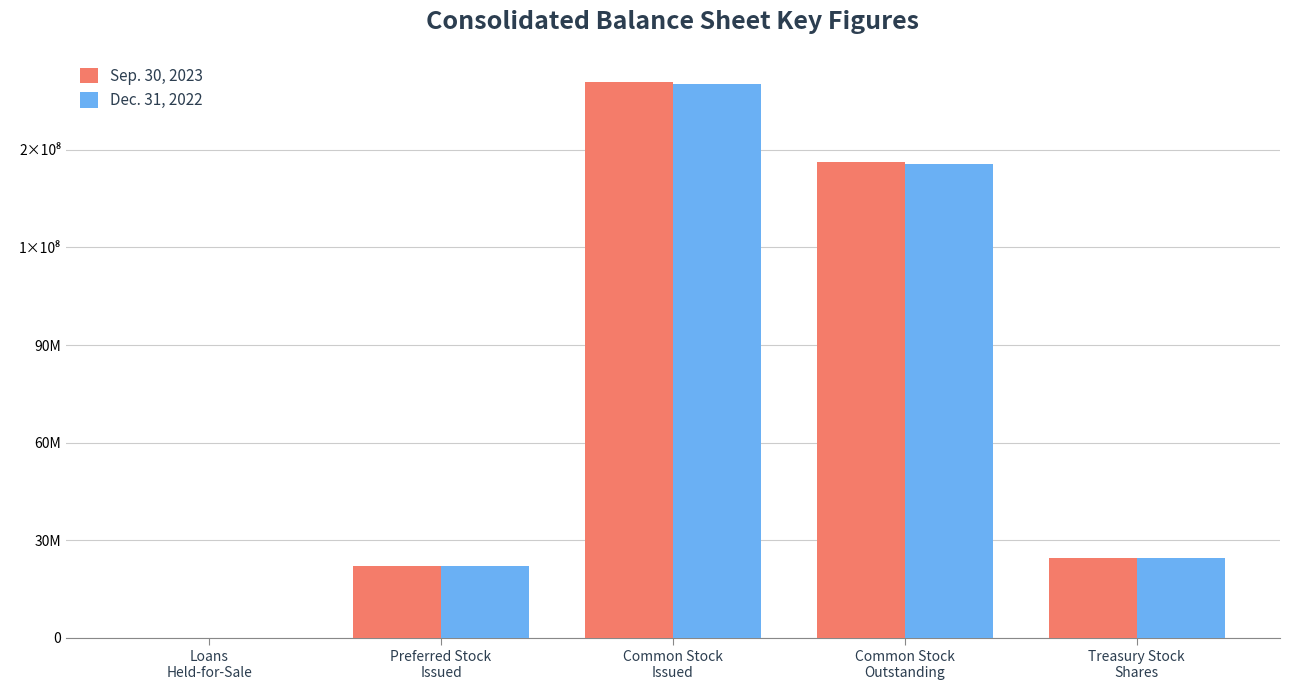

What are all the series names shown in the legend?

Sep. 30, 2023, Dec. 31, 2022